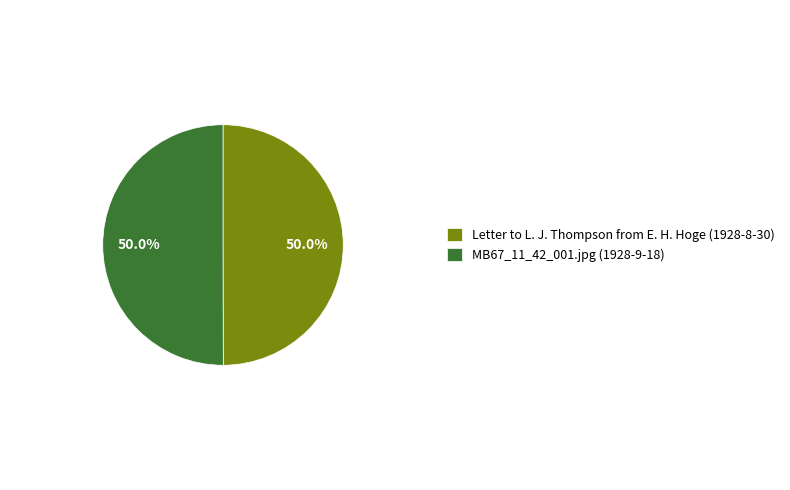

What is the ratio of the value at MB67_11_42_001.jpg (1928-9-18) to the value at Letter to L. J. Thompson from E. H. Hoge (1928-8-30)?

1.0